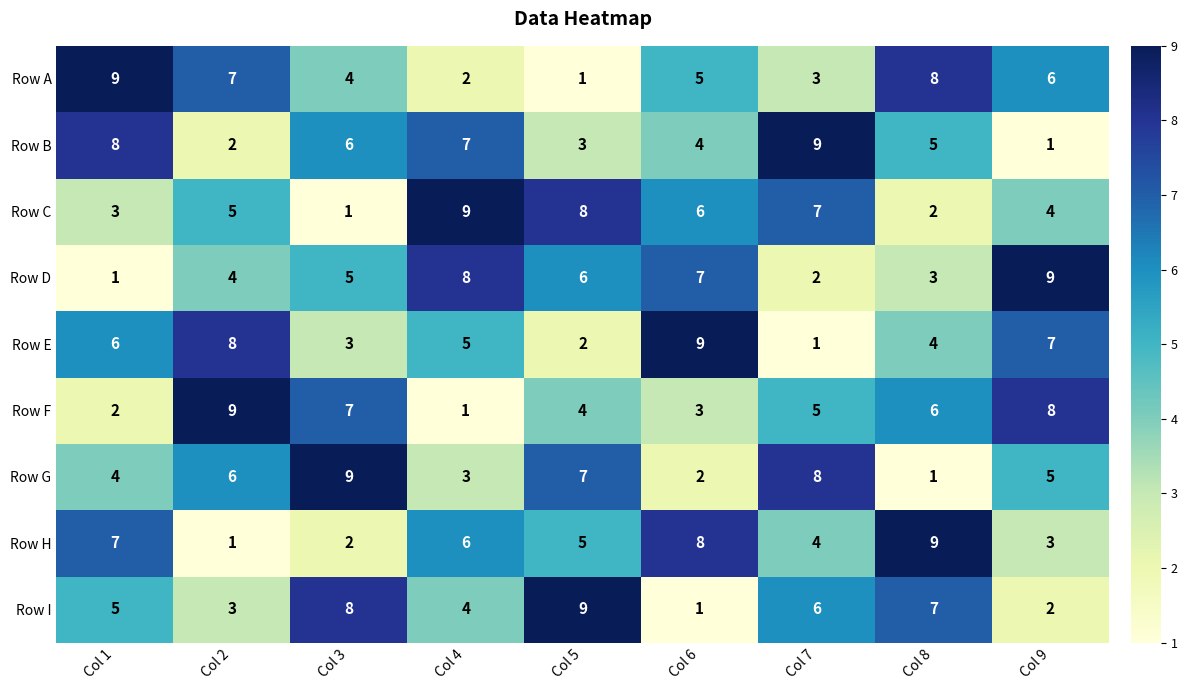

The value of Row I at Col 4 is 2. True or false?

False